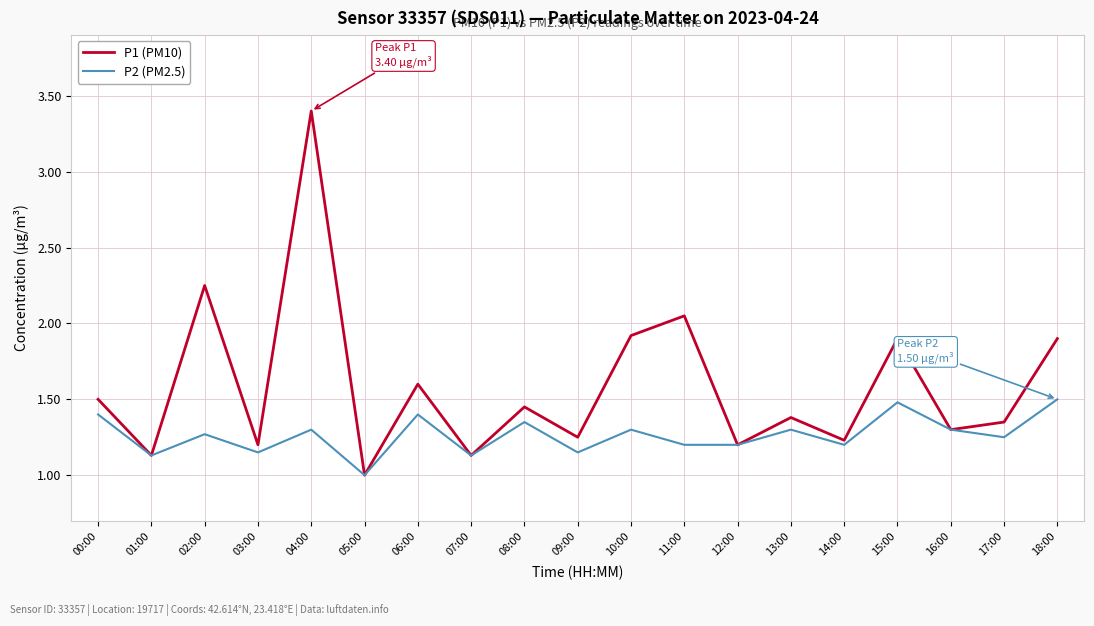

Rank the series by their average value, from lowest to highest.

P2 (PM2.5), P1 (PM10)